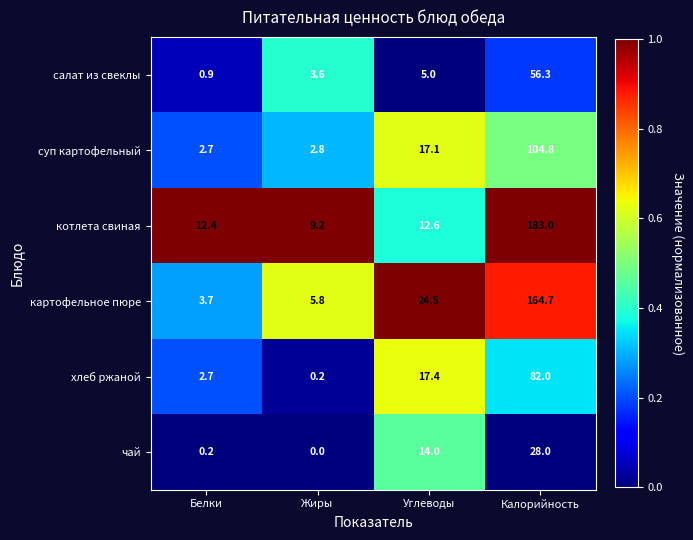

At Углеводы, list the series in order from largest to smallest.

картофельное пюре, хлеб ржаной, суп картофельный, чай, котлета свиная, салат из свеклы